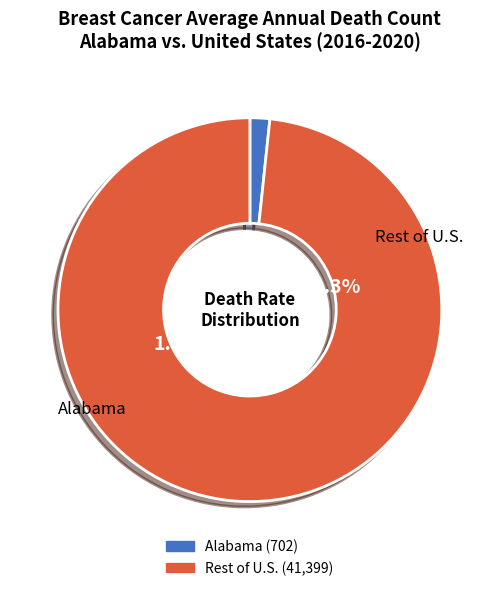

To the nearest percent, what is the average slice percentage?

50%